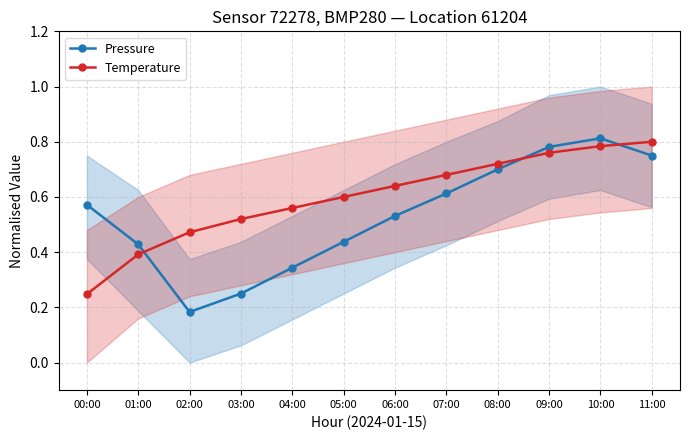

What is the sum of all Pressure values?

6.4